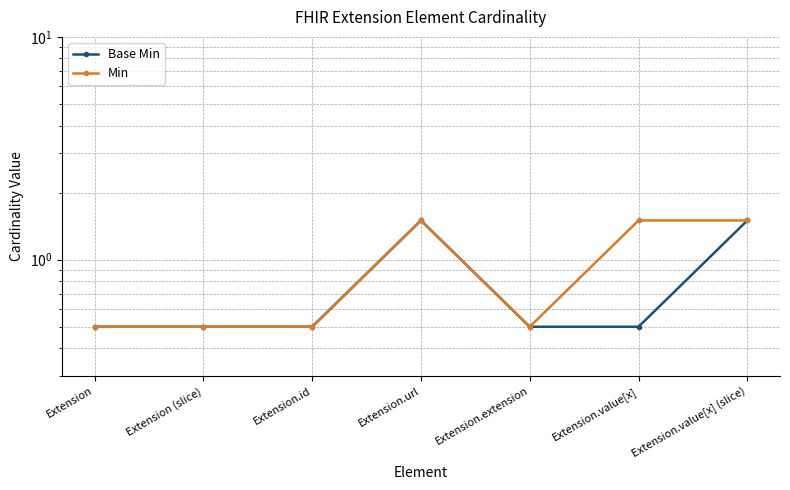

True or false: Min and Base Min intersect in this chart.

False